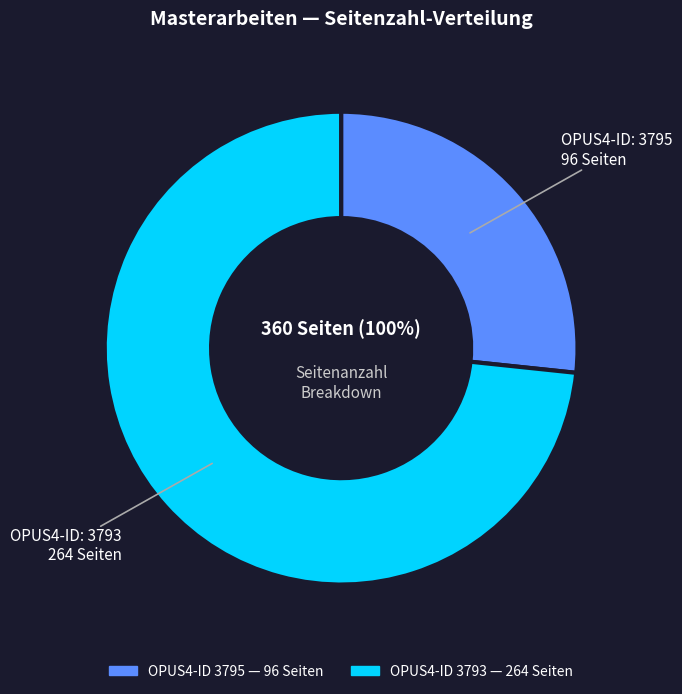

What percentage is NOT represented by 3793?

26.7%